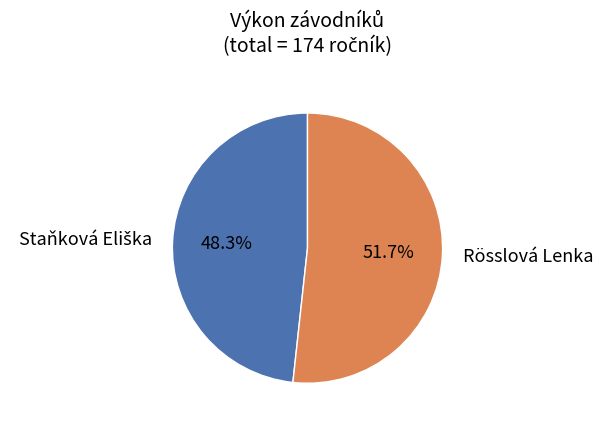

Count the number of slices in the pie.

2